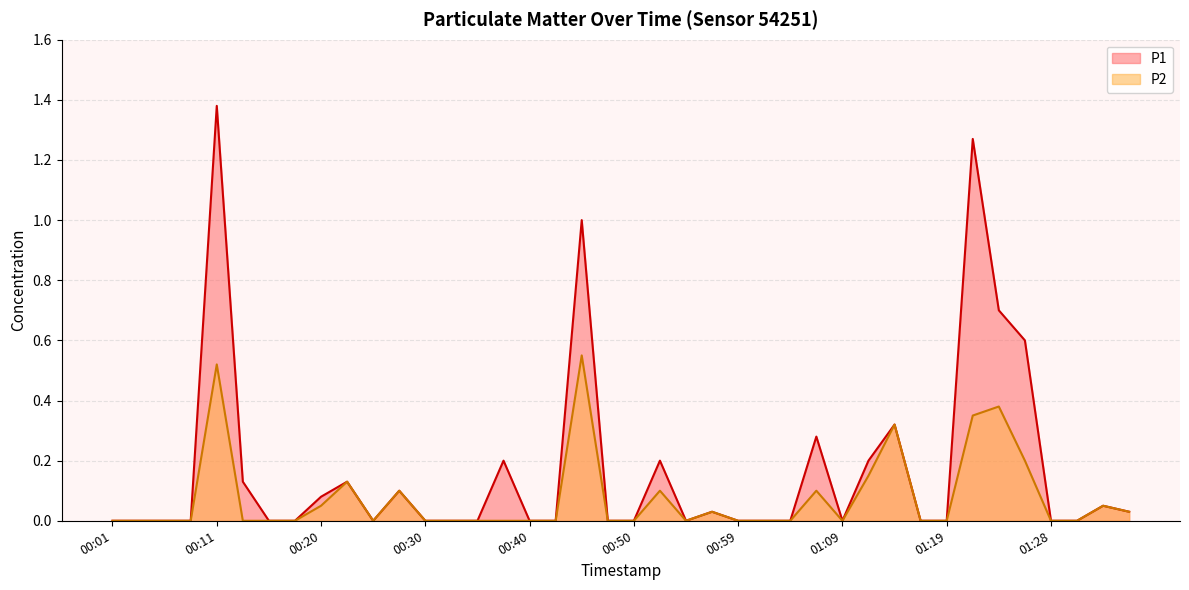

Count the number of data series in this chart.

2